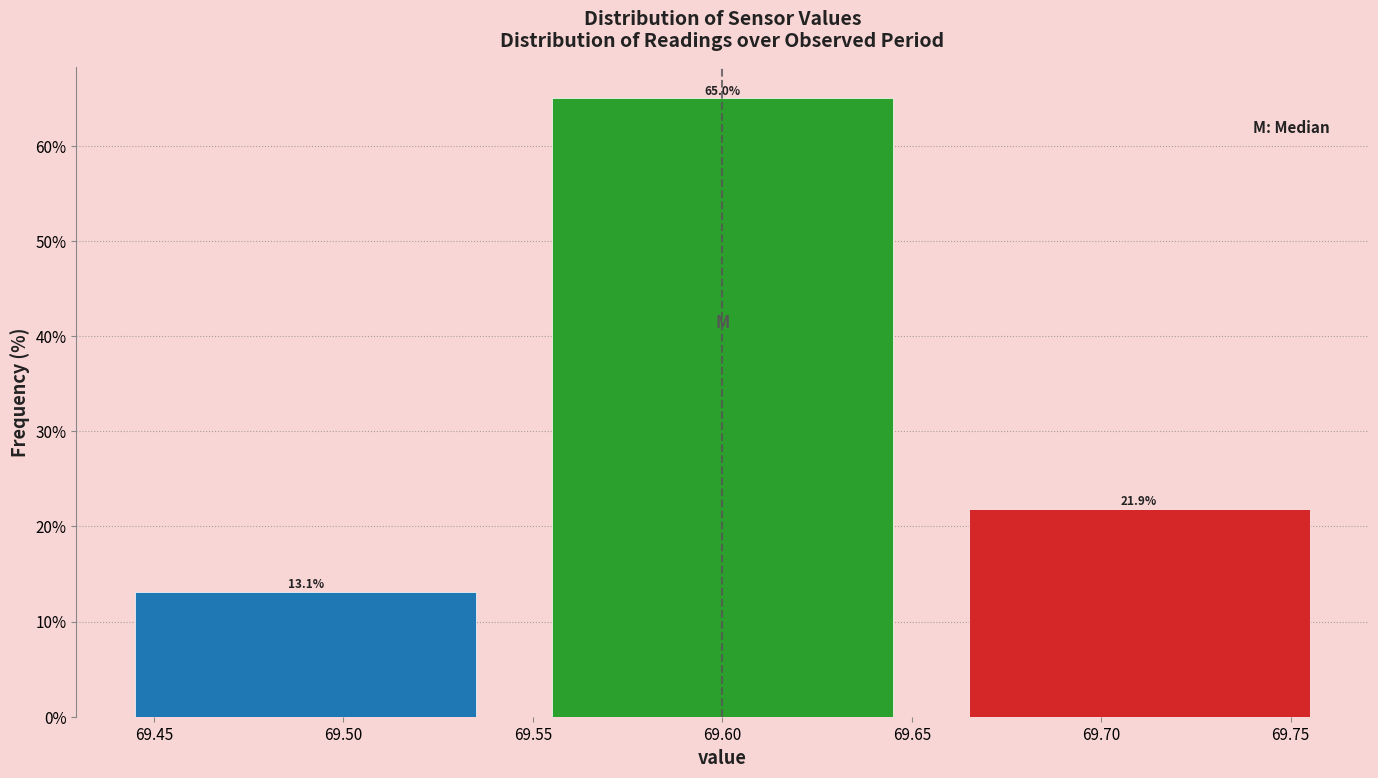

Reading left to right, transcribe this chart: for each bar, give the range it covers on the x-axis and its height.

69.435 to 69.545: 13.1
69.545 to 69.655: 65.0
69.655 to 69.765: 21.9